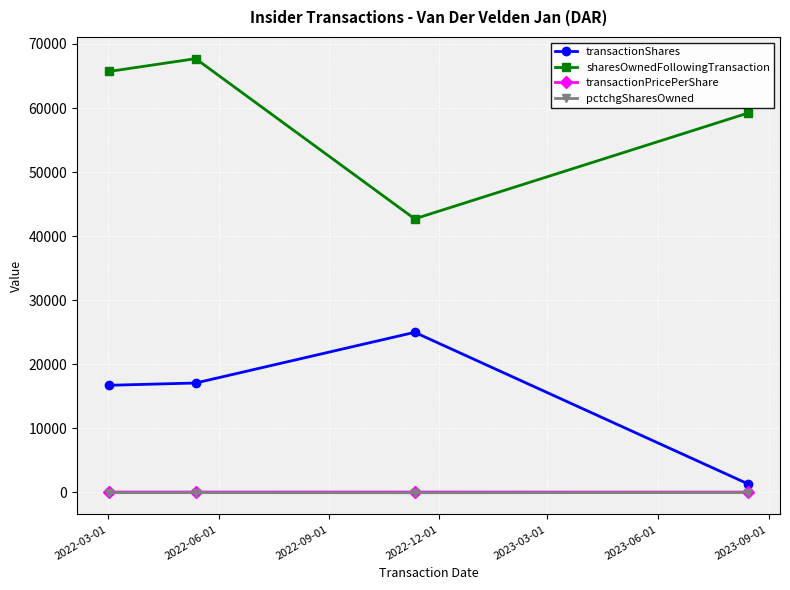

What is the difference between the maximum and minimum values in the pctchgSharesOwned series?

35.0